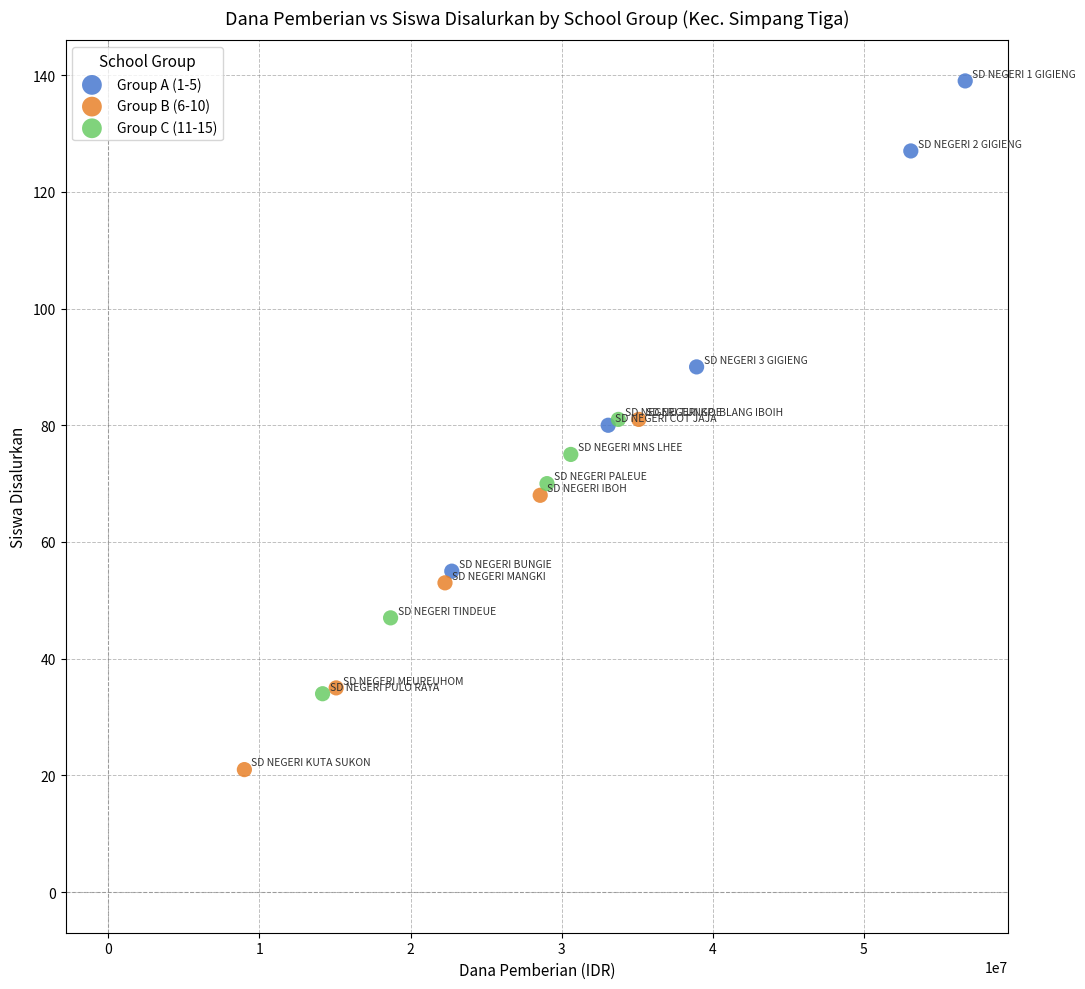

Which series has the widest spread of Y values?

Group A (1-5)